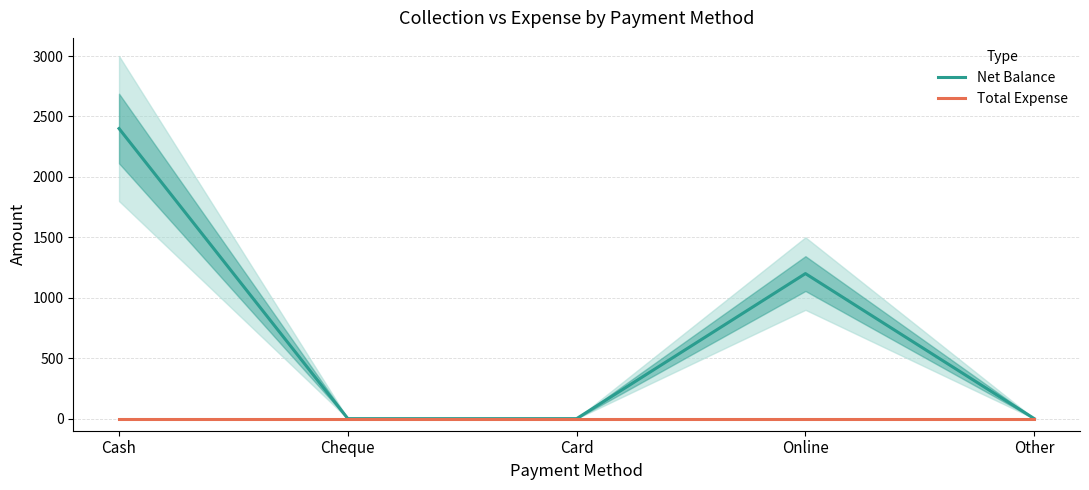

True or false: Net Balance has a value of 0 at Other.

True